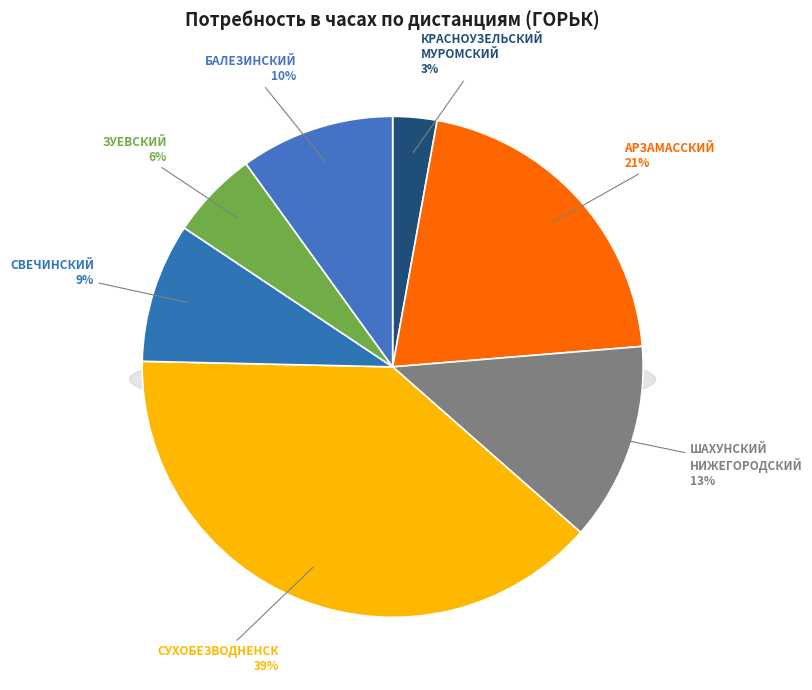

Does any single category account for the majority?

No